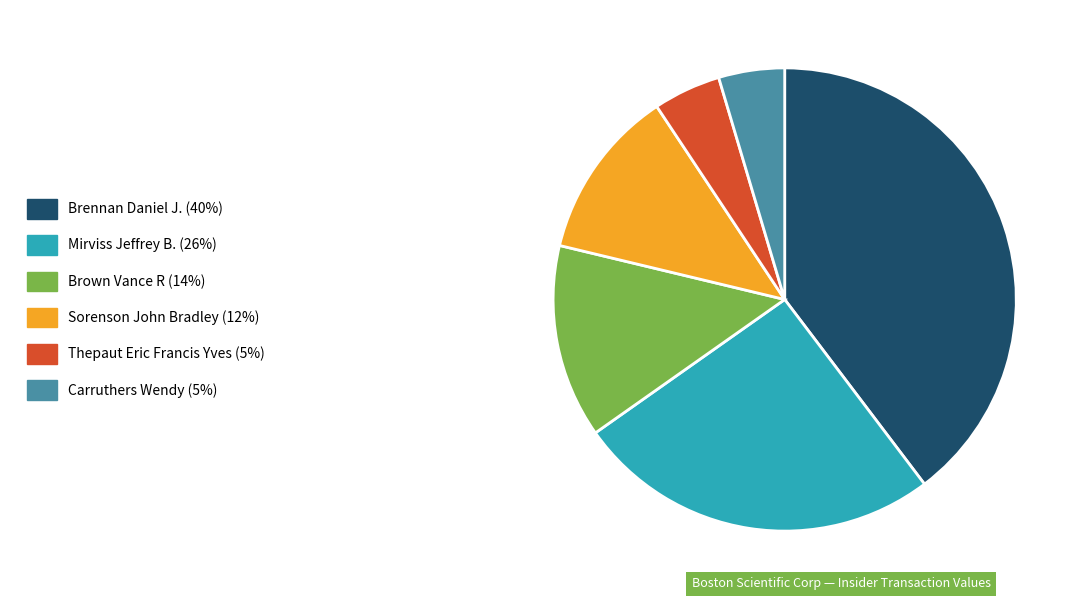

Which category has the biggest portion of the pie?

Brennan Daniel J. (40%)